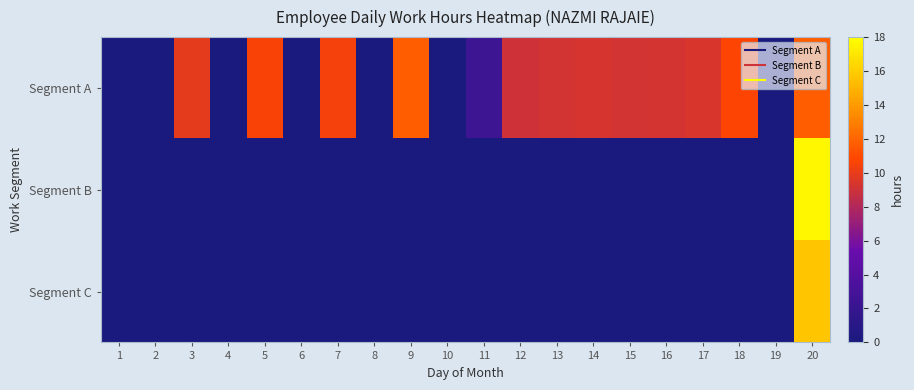

Reading left to right, transcribe all the data shown in this chart.

Segment A: 1=0.0	2=0.0	3=9.8	4=0.0	5=10.6	6=0.0	7=10.4	8=0.0	9=11.7	10=0.0	11=2.4	12=9.1	13=9.2	14=9.3	15=9.2	16=9.3	17=9.4	18=10.8	19=0.0	20=11.7
Segment B: 1=0.0	2=0.0	3=0.0	4=0.0	5=0.0	6=0.0	7=0.0	8=0.0	9=0.0	10=0.0	11=0.0	12=0.0	13=0.0	14=0.0	15=0.0	16=0.0	17=0.0	18=0.0	19=0.0	20=17.7
Segment C: 1=0.0	2=0.0	3=0.0	4=0.0	5=0.0	6=0.0	7=0.0	8=0.0	9=0.0	10=0.0	11=0.0	12=0.0	13=0.0	14=0.0	15=0.0	16=0.0	17=0.0	18=0.0	19=0.0	20=15.7